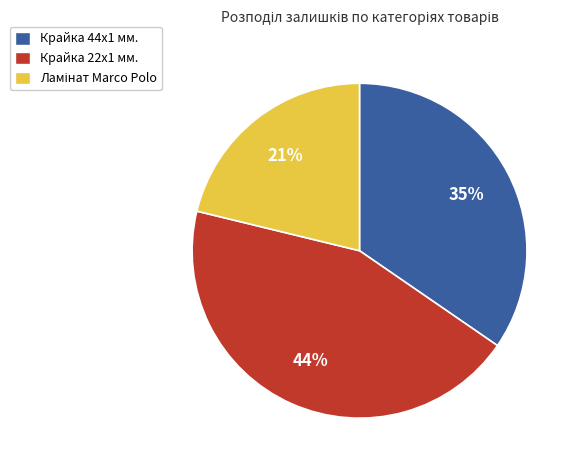

To the nearest percent, what is the average slice percentage?

33%